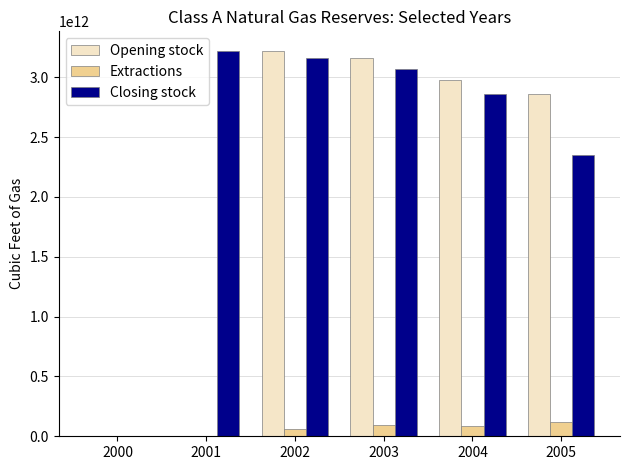

The value of Opening stock at 2005 is 899841727233. True or false?

False